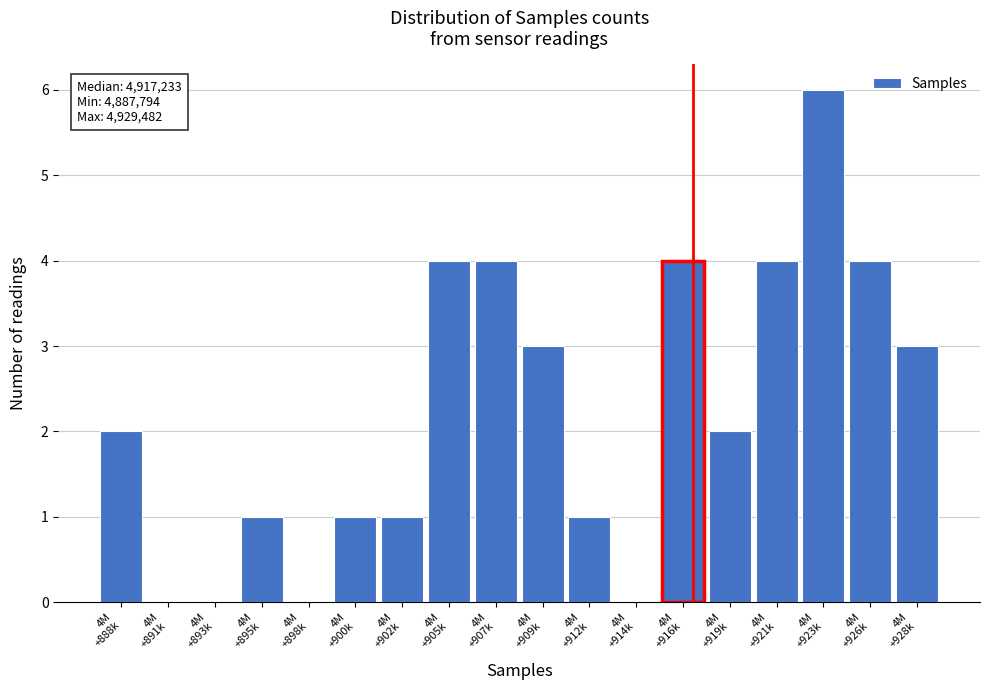

What is the greatest value displayed?

6